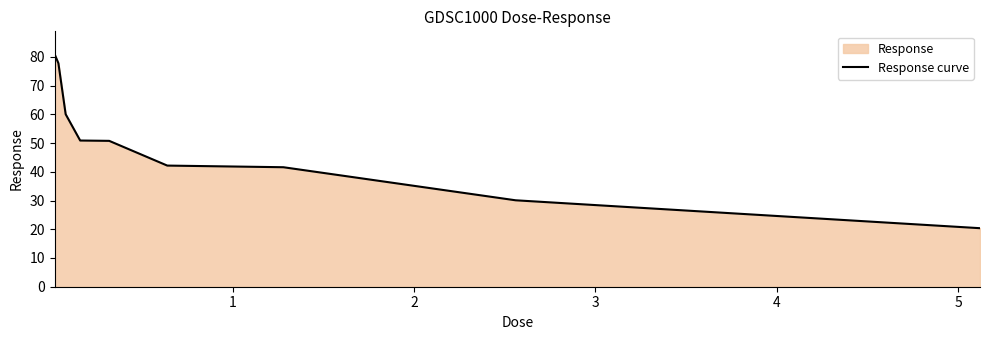

What is the value of the 1st point from the left?

80.8